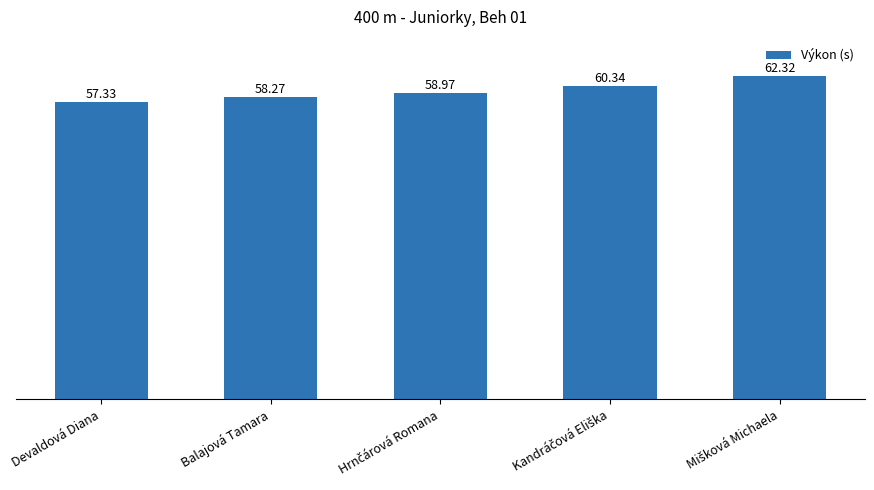

Which label corresponds to the smallest value in the chart?

Devaldová Diana